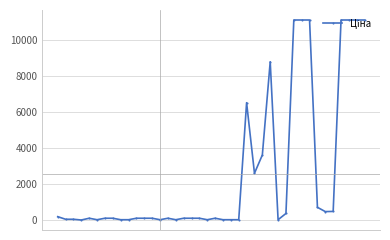

What is the difference between the maximum and minimum values?

11097.7